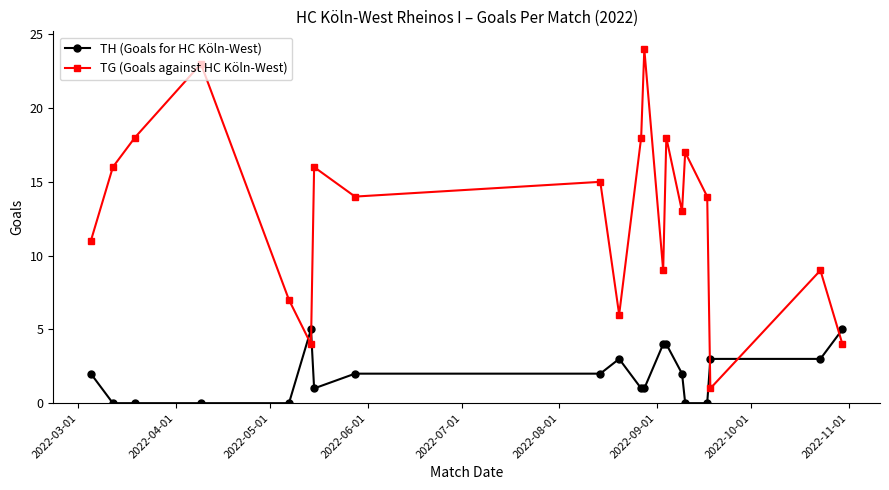

Which series has the largest range (max minus min)?

TG (Goals against HC Köln-West)